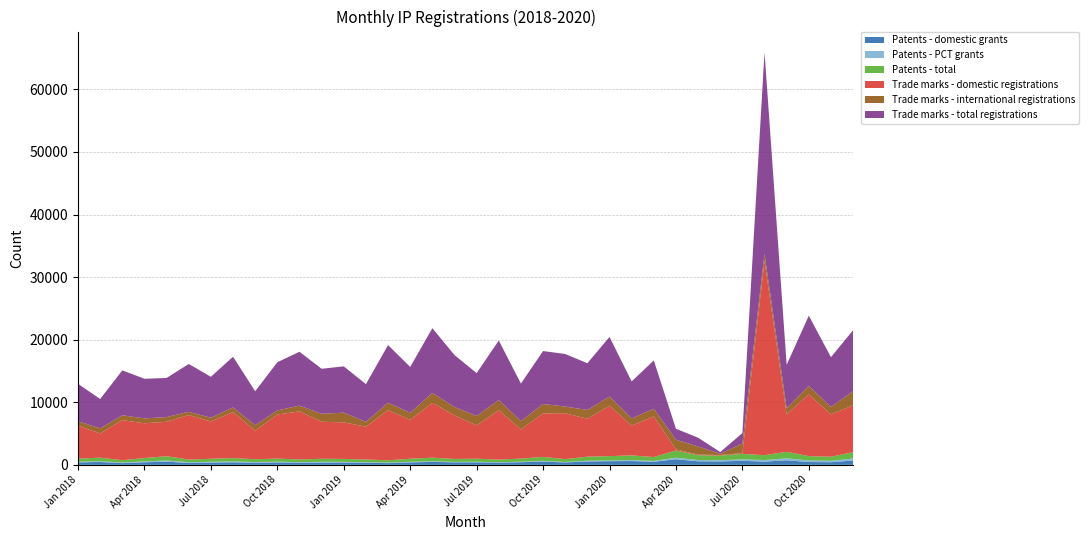

Reading left to right, what are all the values shown in this chart?

Patents - domestic grants: 391	453	275	412	507	305	361	405	326	381	343	359	365	338	272	390	467	399	396	351	415	515	381	538	587	604	492	891	567	548	641	518	724	449	418	694
Patents - PCT grants: 104	121	95	131	183	119	125	131	124	117	89	125	109	88	91	98	106	72	93	69	85	119	74	116	109	152	130	252	201	192	237	253	318	248	231	316
Patents - total: 495	574	370	543	690	424	486	536	450	498	432	484	474	426	363	488	573	471	489	420	500	634	455	654	696	756	622	1143	768	740	878	771	1042	697	649	1010
Trade marks - domestic registrations: 5264	3871	6400	5556	5502	7108	5955	7349	4544	7041	7675	5914	5842	5245	8007	6208	8763	6941	5327	7883	4647	6956	7334	6054	8045	4757	6492	179	94	92	103	31090	5985	9857	6760	7497
Trade marks - international registrations: 715	816	779	778	751	529	596	755	885	660	928	1279	1552	778	1201	1128	1581	1363	1513	1636	1345	1504	1069	1411	1480	1152	1230	1563	1305	190	1556	1114	965	1365	1196	2254
Trade marks - total registrations: 5979	4687	7179	6334	6253	7637	6551	8104	5429	7701	8603	7193	7394	6023	9208	7336	10344	8304	6840	9519	5992	8460	8403	7465	9525	5909	7722	1742	1399	282	1659	32204	6950	11222	7956	9751